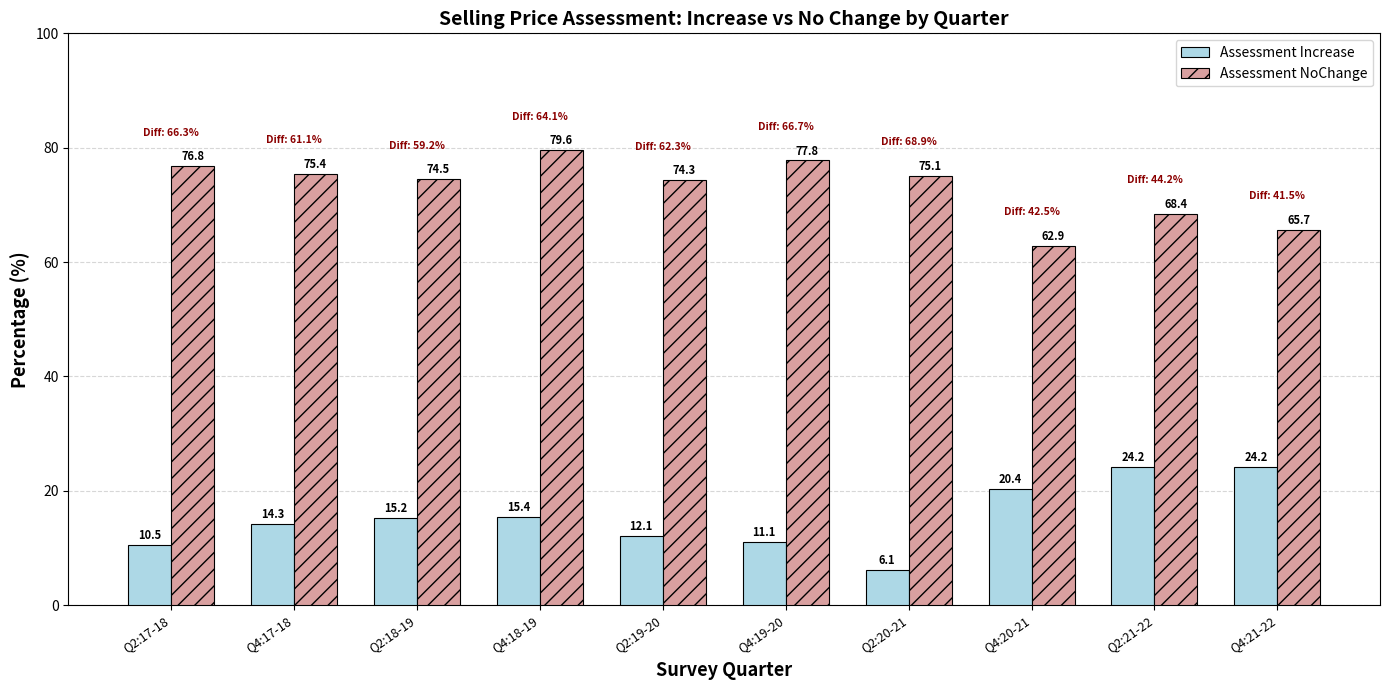

How many groups of bars are there?

10